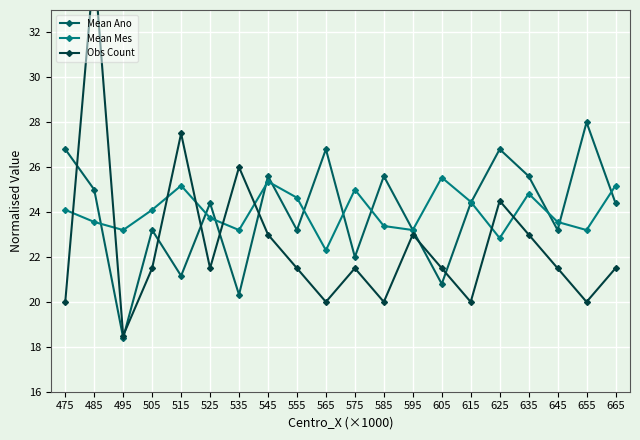

Where do Obs Count and Mean Ano first cross each other?

475 and 485